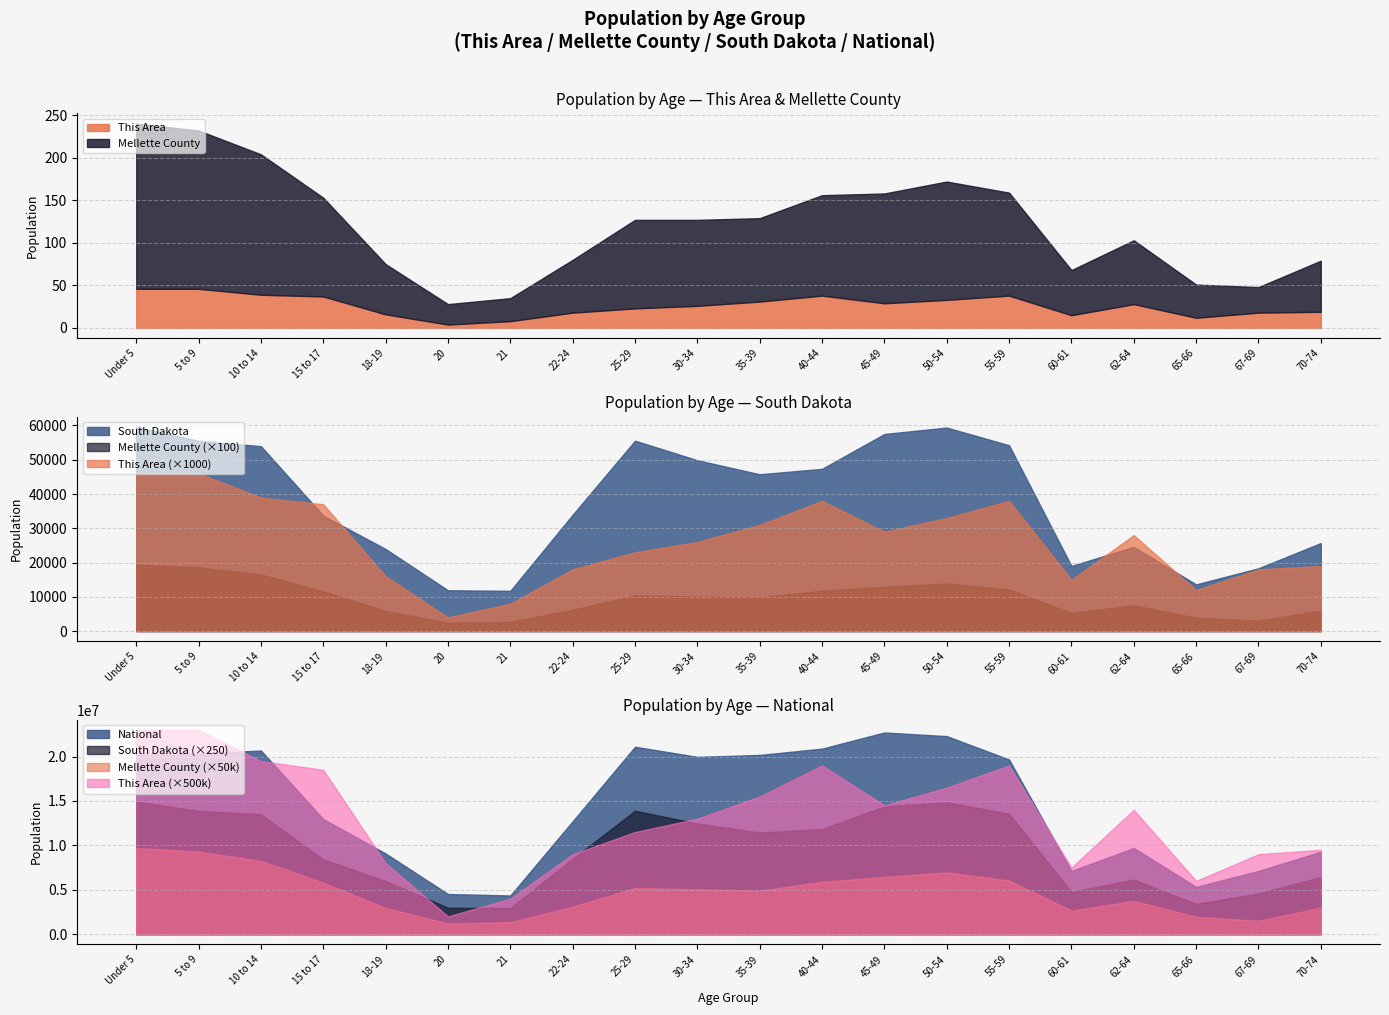

Is the value of This Area at 40-44 greater than the value of Mellette County at 40-44?

No